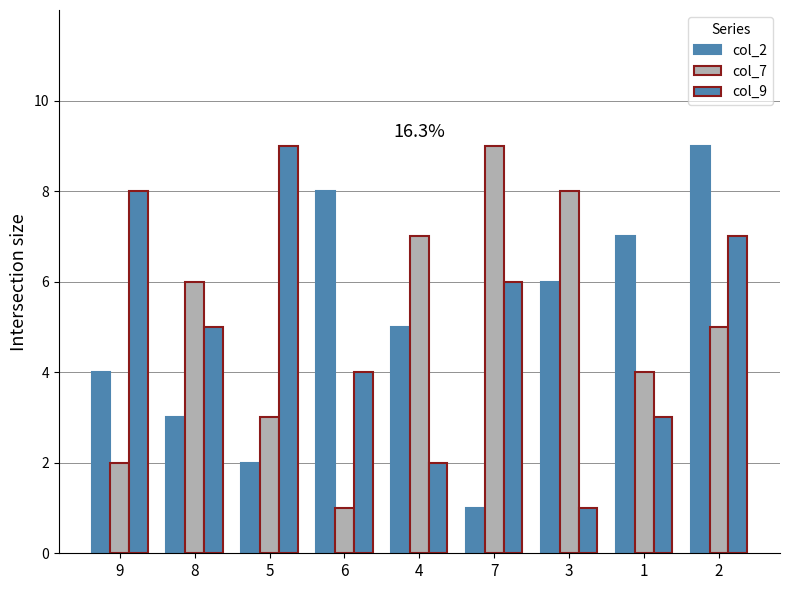

Reading left to right, extract all data points from this chart.

col_2: 9=4	8=3	5=2	6=8	4=5	7=1	3=6	1=7	2=9
col_7: 9=2	8=6	5=3	6=1	4=7	7=9	3=8	1=4	2=5
col_9: 9=8	8=5	5=9	6=4	4=2	7=6	3=1	1=3	2=7